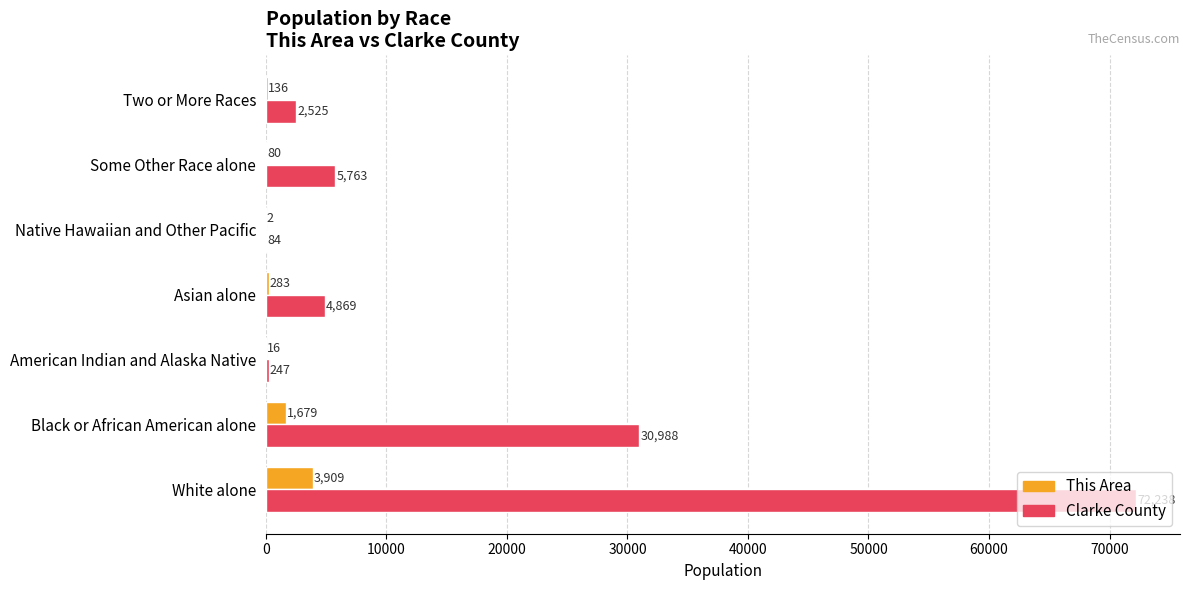

Where is This Area nearest to the value 1955?

Black or African American alone